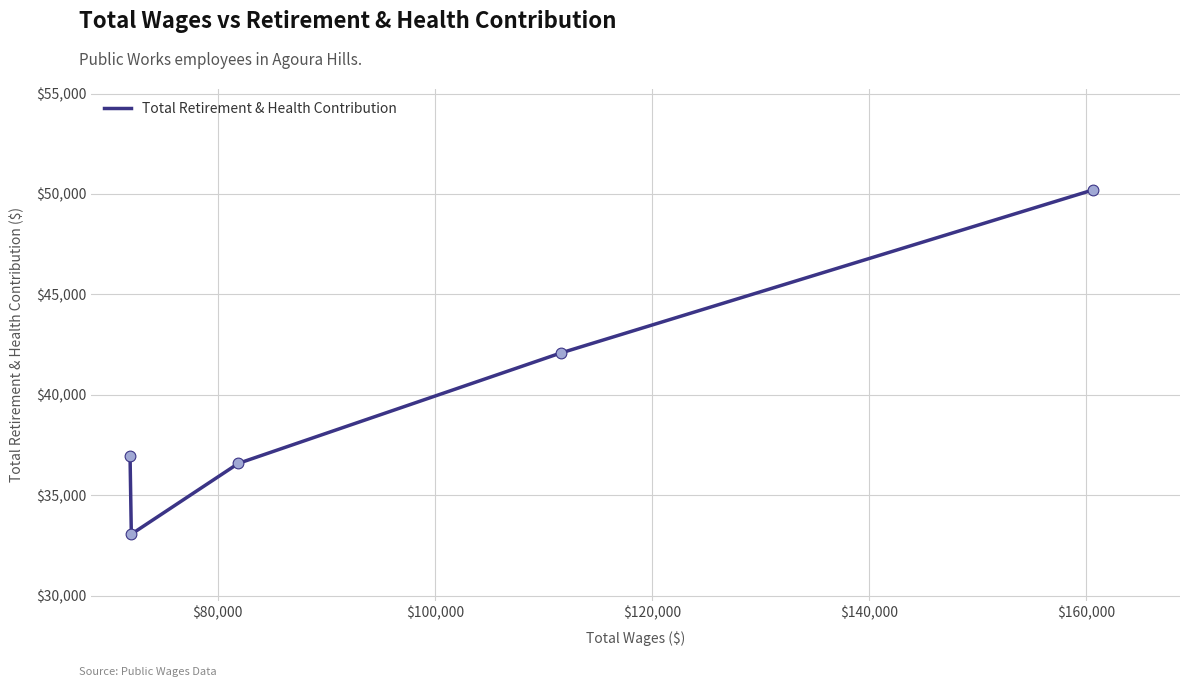

What is the smallest value displayed?

33068